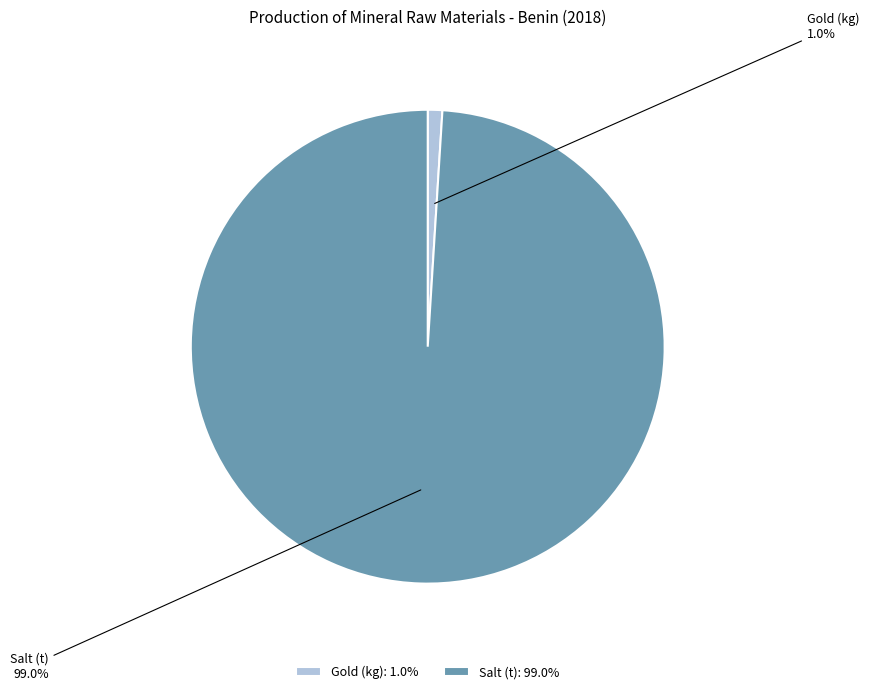

Does any single category account for the majority?

Yes